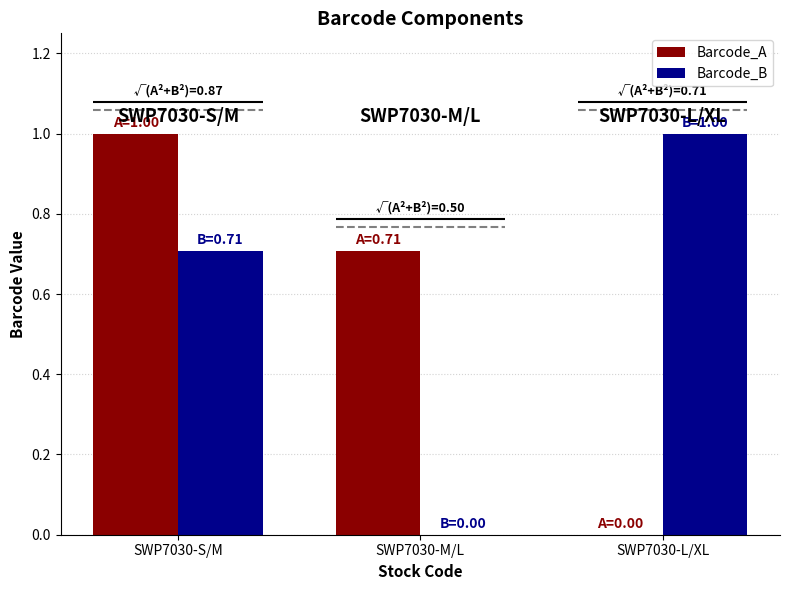

Which series has the widest spread of values?

Barcode_A